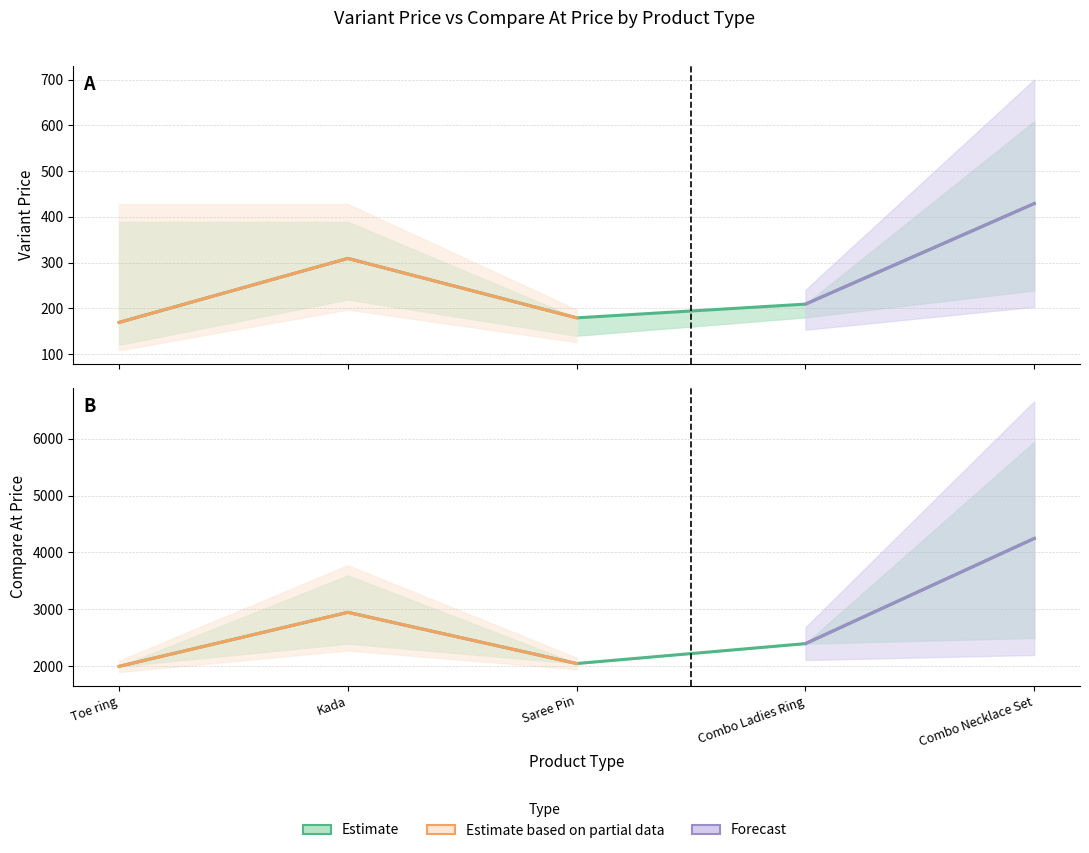

True or false: Variant Price has more than 0 interior local peaks.

True